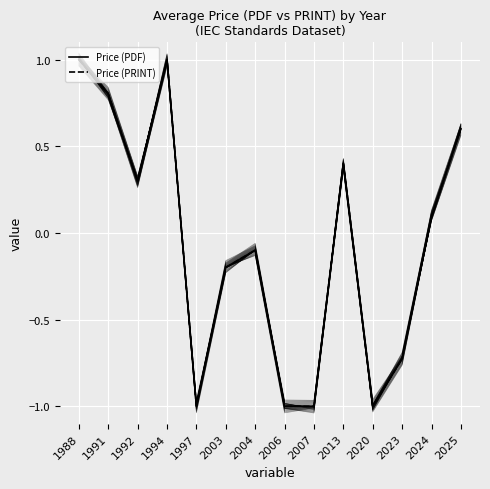

At which label does Price (PDF) reach its peak?

1988